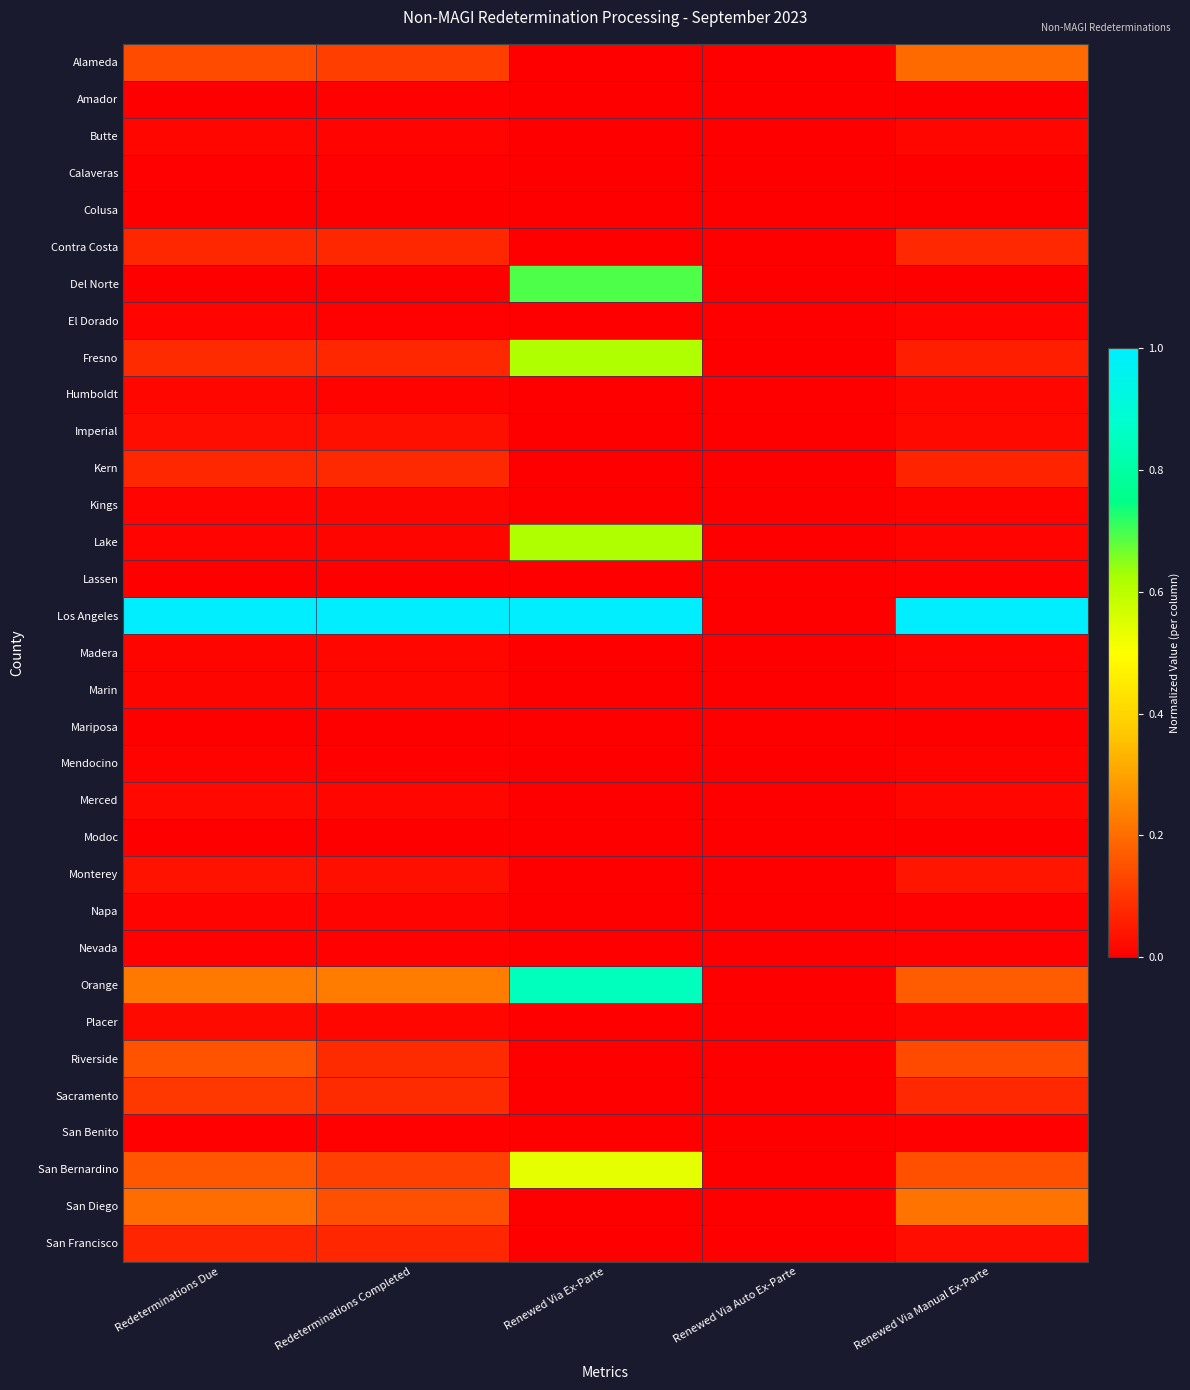

Rank the series by their maximum value, from lowest to highest.

Mariposa, Modoc, Colusa, Lassen, Amador, Calaveras, San Benito, Nevada, Mendocino, El Dorado, Napa, Kings, Madera, Marin, Humboldt, Butte, Merced, Placer, Imperial, Monterey, San Francisco, Contra Costa, Kern, Sacramento, Riverside, Alameda, San Diego, San Bernardino, Fresno, Lake, Del Norte, Orange, Los Angeles